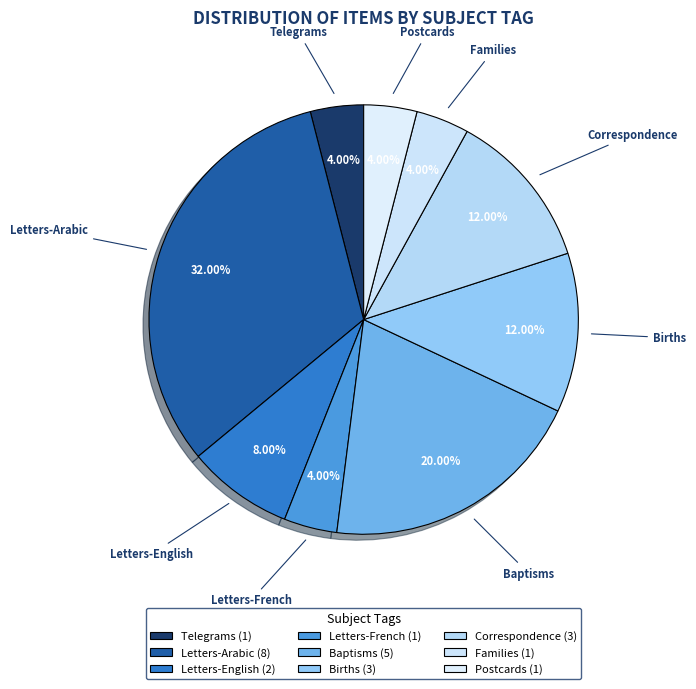

To the nearest percent, what portion does Correspondence represent?

12%